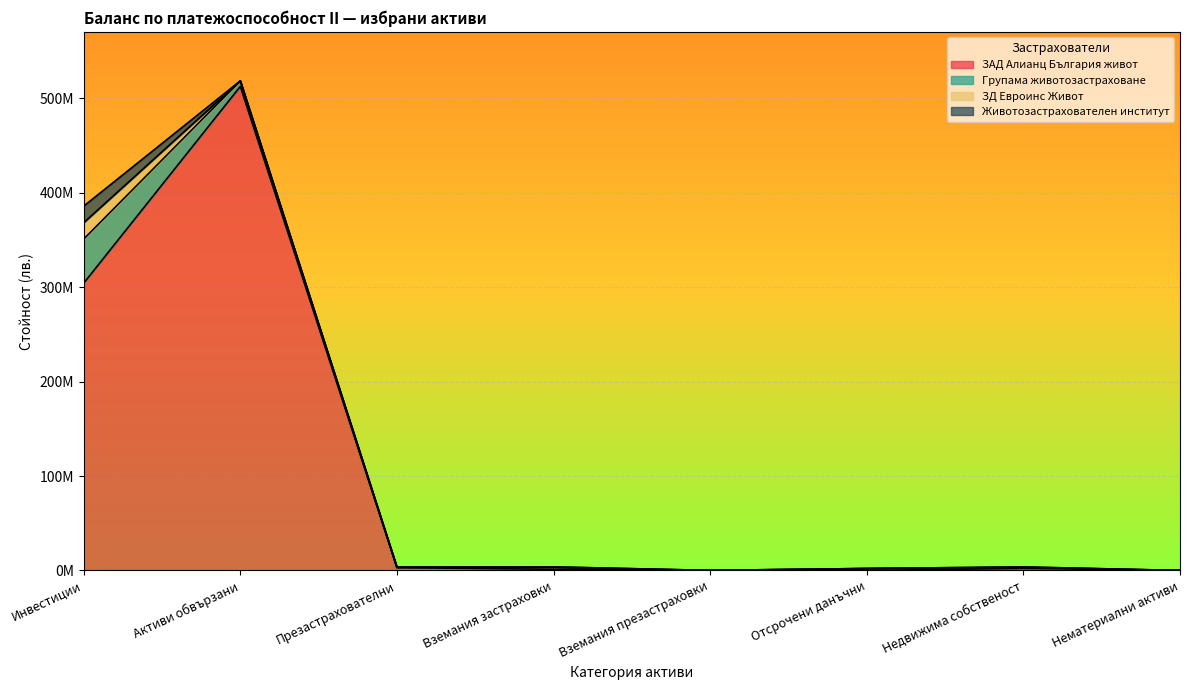

Reading right to left, extract all data points from this chart.

ЗАД Алианц България живот: 0.0	2211140.0	0.0	26593.7	1198324.0	3080700.0	512616116.8	304294257.8
Групама животозастраховане: 0.0	1013165.0	2023000.0	45000.0	1813000.0	20208.5	5939455.5	46689478.8
ЗД Евроинс Живот: 0.0	494062.2	89097.3	0.0	764439.8	244579.6	56419.2	17333324.7
Животозастрахователен институт: 0.0	0.0	0.0	0.0	0.0	433711.7	0.0	17585756.4